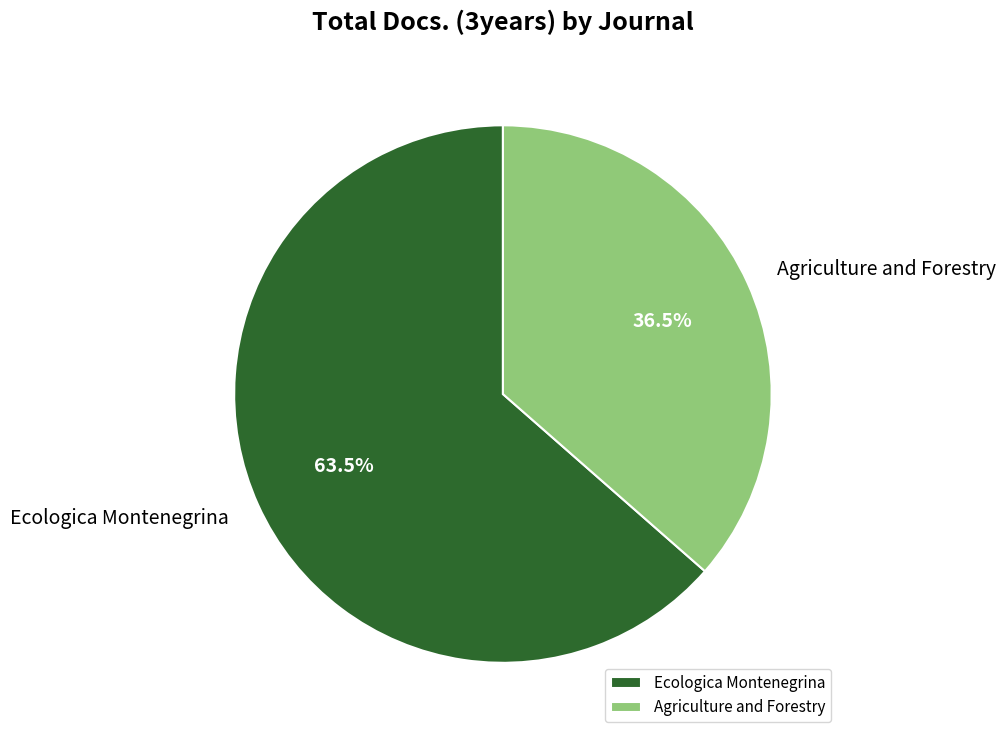

What percentage do Agriculture and Forestry and Ecologica Montenegrina together represent?

100.0%